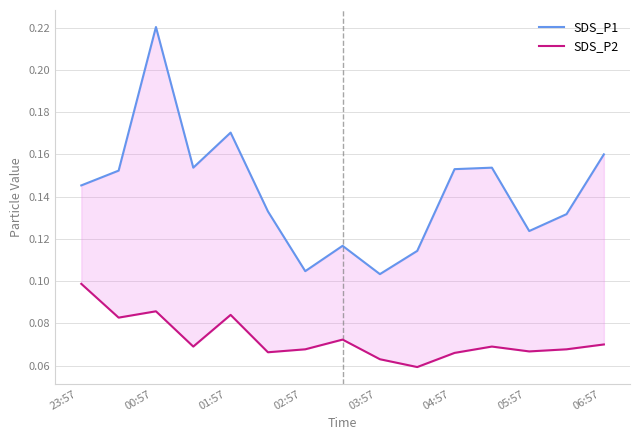

Read the SDS_P2 value at 23:57.

0.1